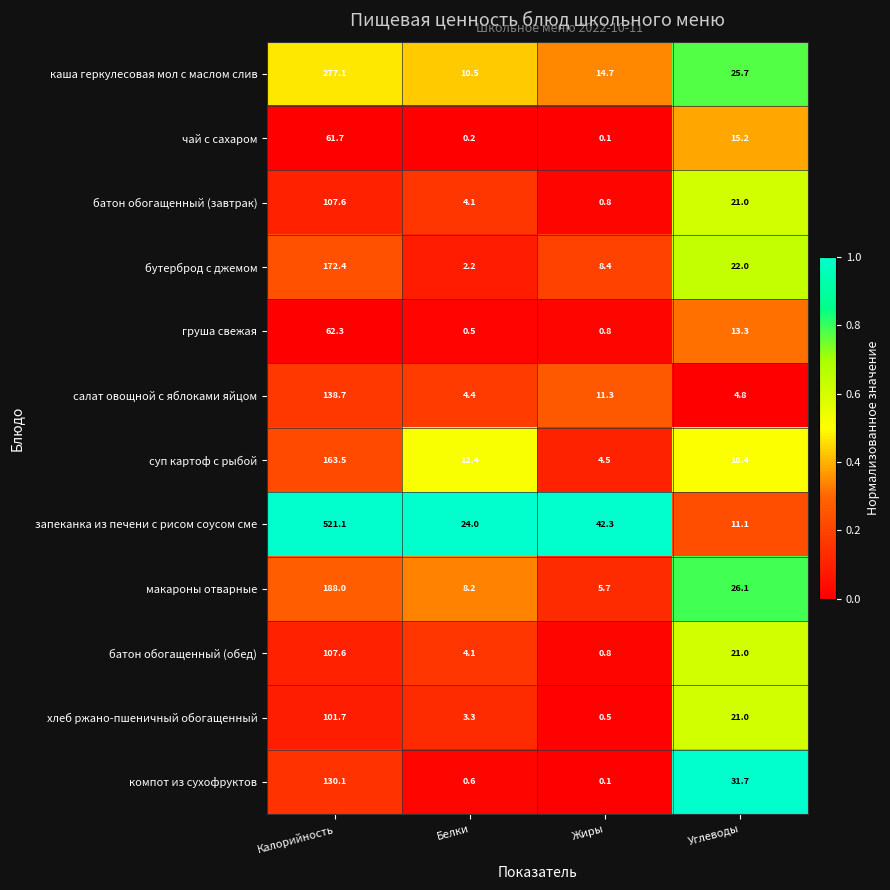

List the labels in order of хлеб ржано-пшеничный обогащенный value, smallest first.

Жиры, Белки, Углеводы, Калорийность